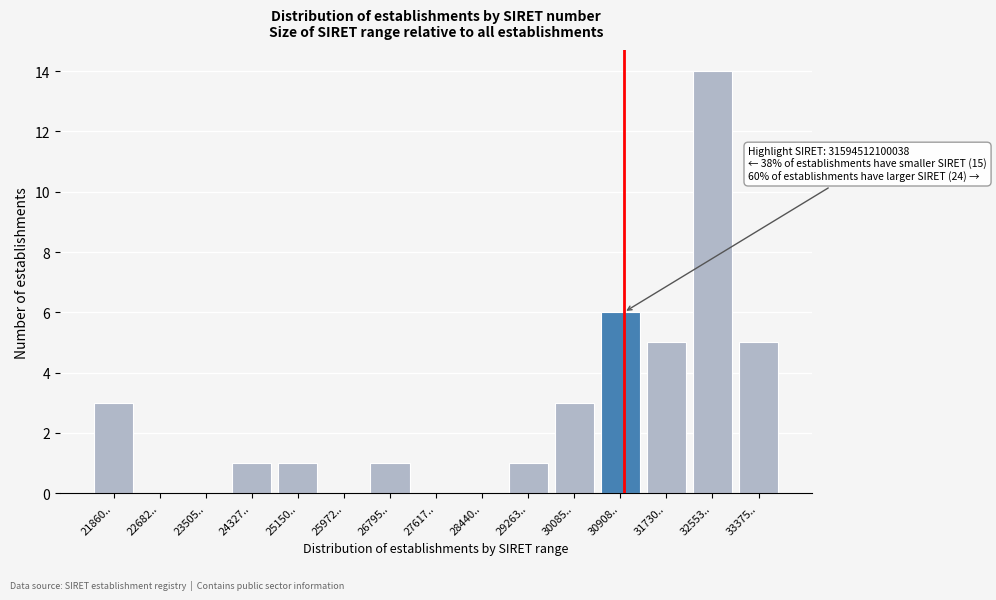

Reading left to right, transcribe all the data shown in this chart.

21860..=3	22682..=0	23505..=0	24327..=1	25150..=1	25972..=0	26795..=1	27617..=0	28440..=0	29263..=1	30085..=3	30908..=6	31730..=5	32553..=14	33375..=5